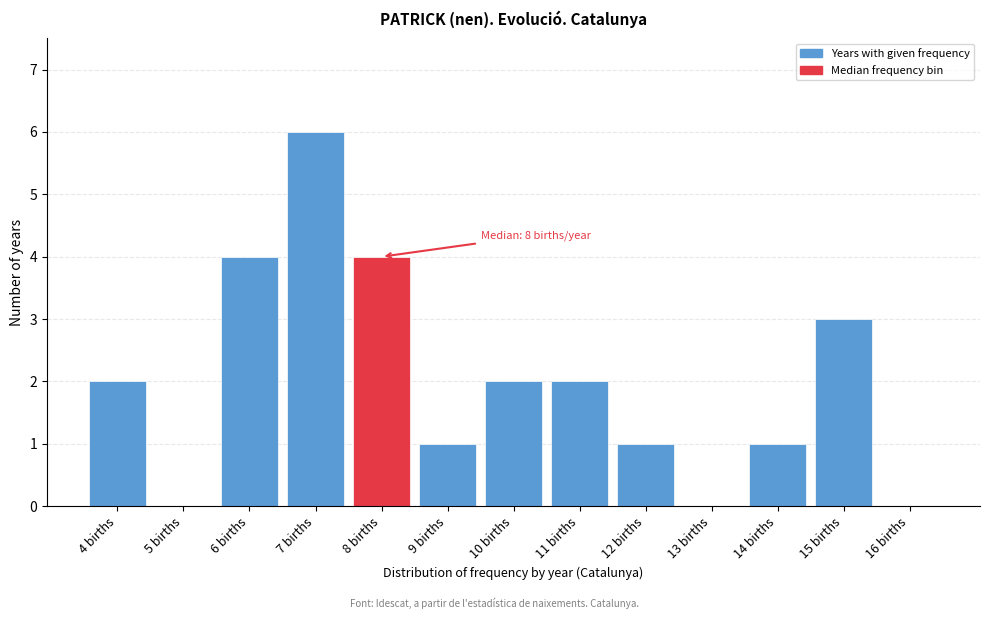

Reading left to right, transcribe all the data shown in this chart.

4 births=2	5 births=0	6 births=4	7 births=6	8 births=4	9 births=1	10 births=2	11 births=2	12 births=1	13 births=0	14 births=1	15 births=3	16 births=0